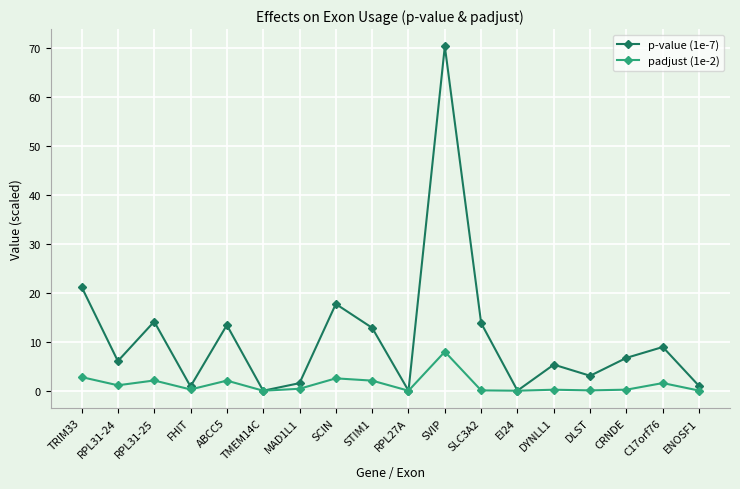

Count the number of data series in this chart.

2